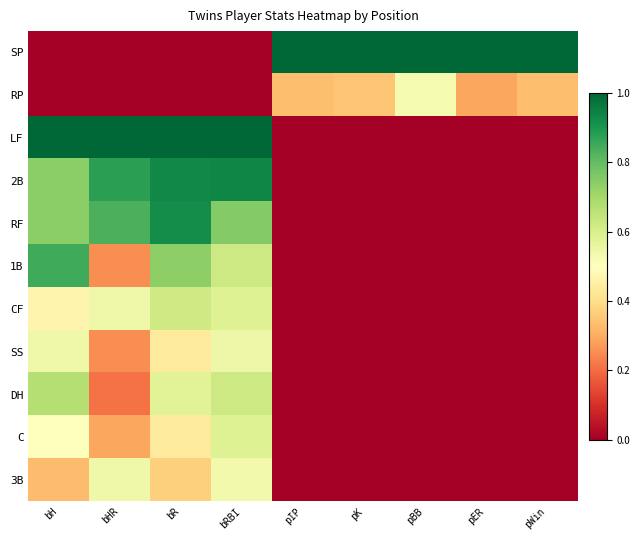

What is the greatest value displayed?

1.0